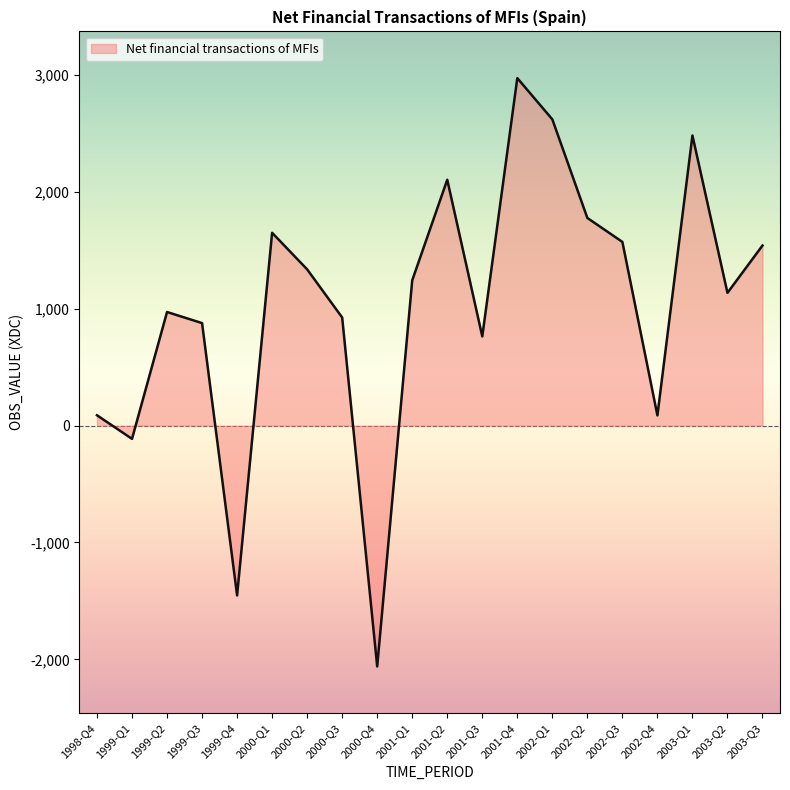

Does the chart have visible grid lines?

No